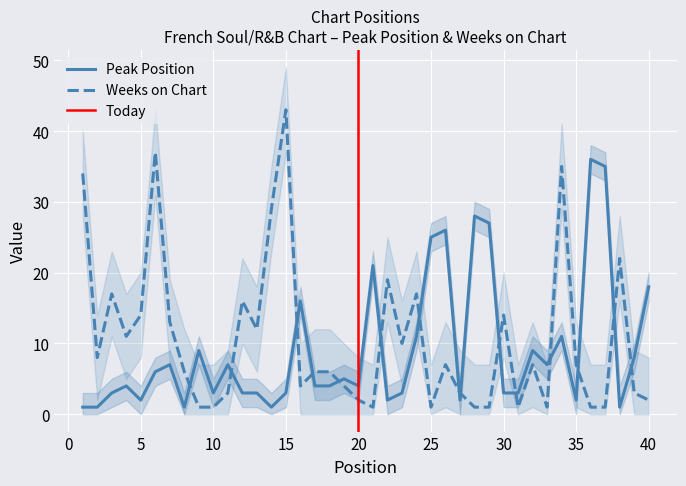

Read the Weeks on Chart value at 35, to the nearest 10.

10